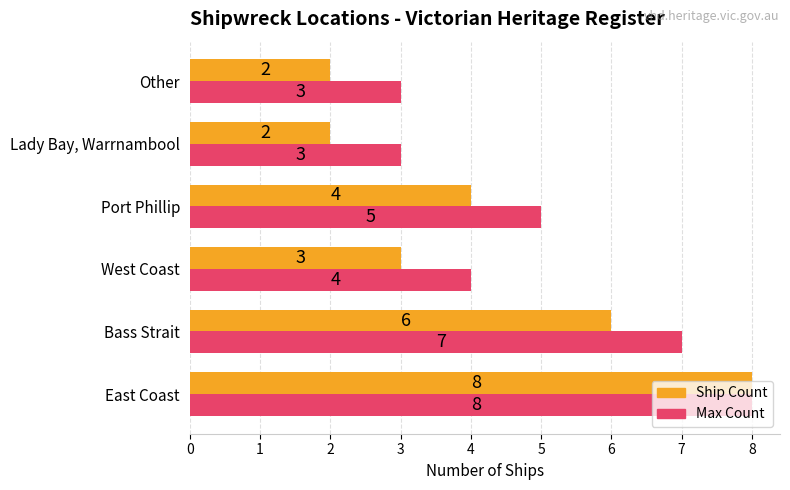

Which series has the widest spread of values?

Ship Count